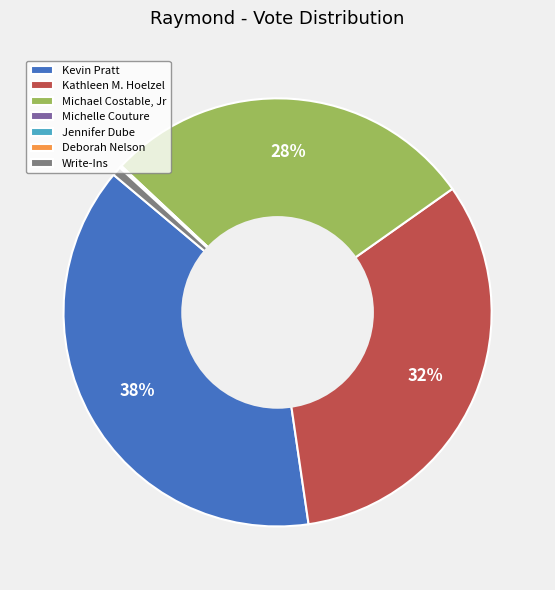

Is Kathleen M. Hoelzel the majority of the pie?

No